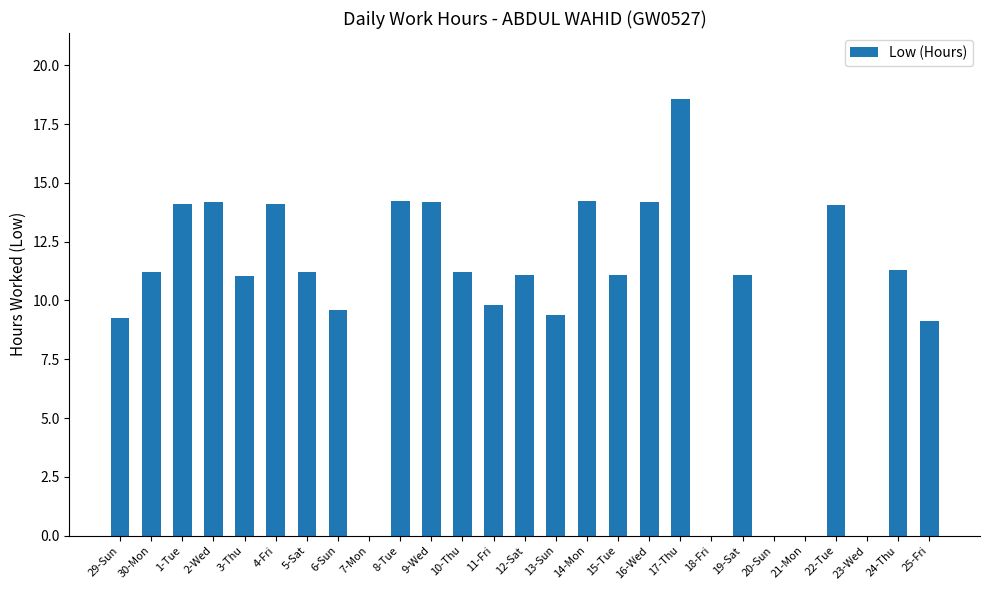

Count the number of categories in the chart.

27